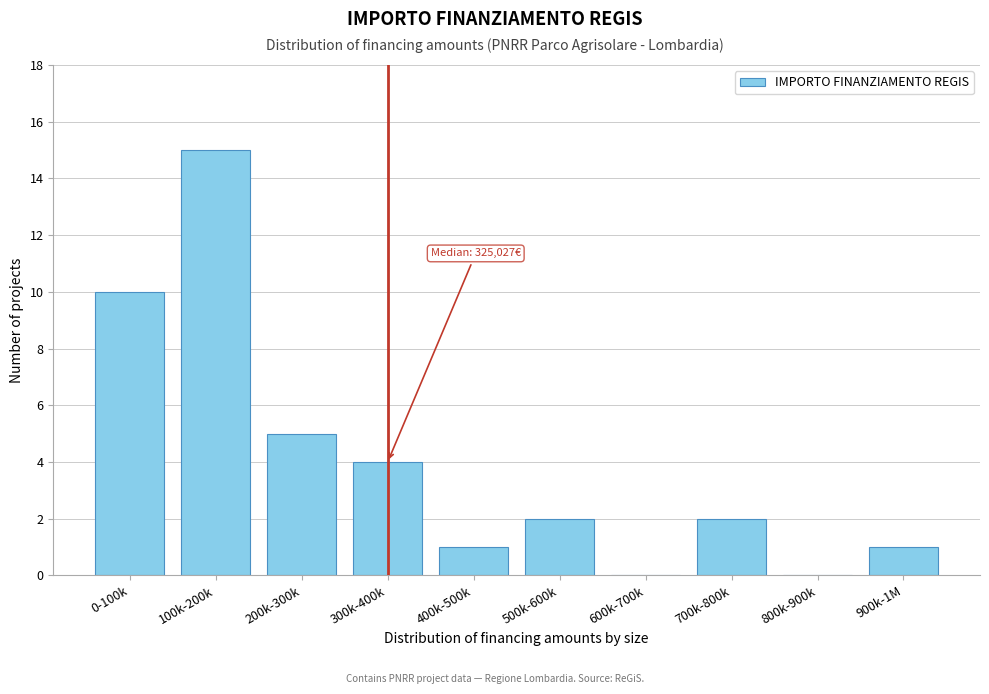

Reading right to left, extract all data points from this chart.

900k-1M=1	800k-900k=0	700k-800k=2	600k-700k=0	500k-600k=2	400k-500k=1	300k-400k=4	200k-300k=5	100k-200k=15	0-100k=10